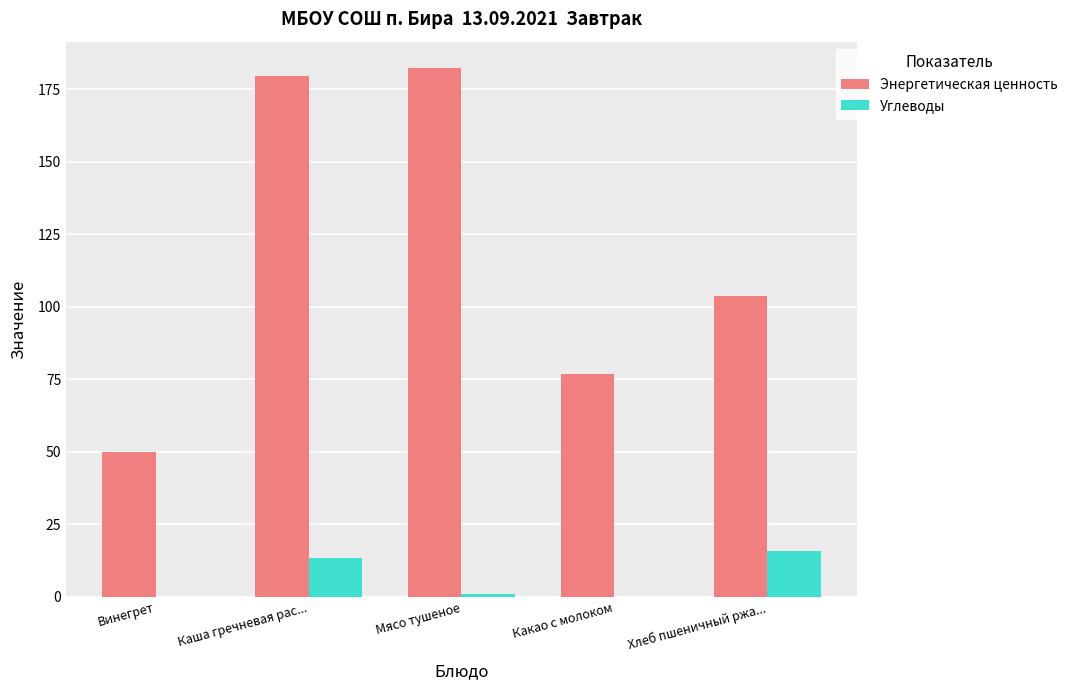

Between Винегрет and Каша гречневая рас..., which series saw the biggest shift?

Энергетическая ценность